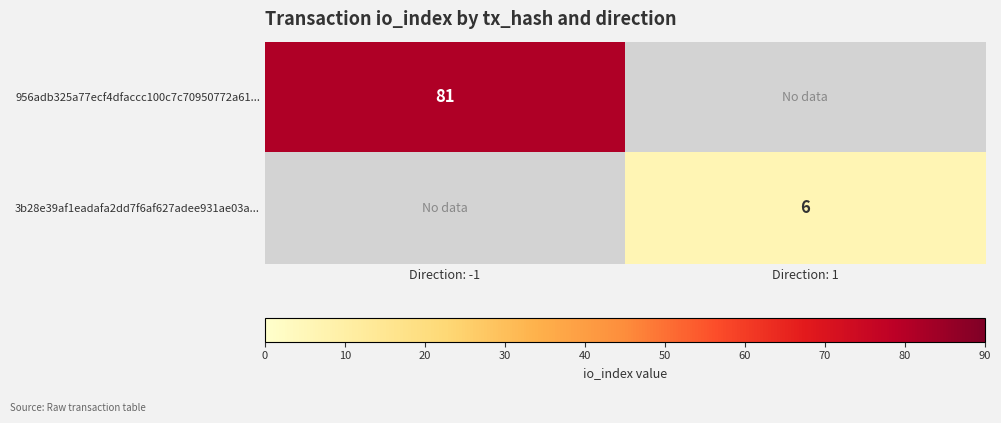

At how many categories does at least one series exceed 20?

1